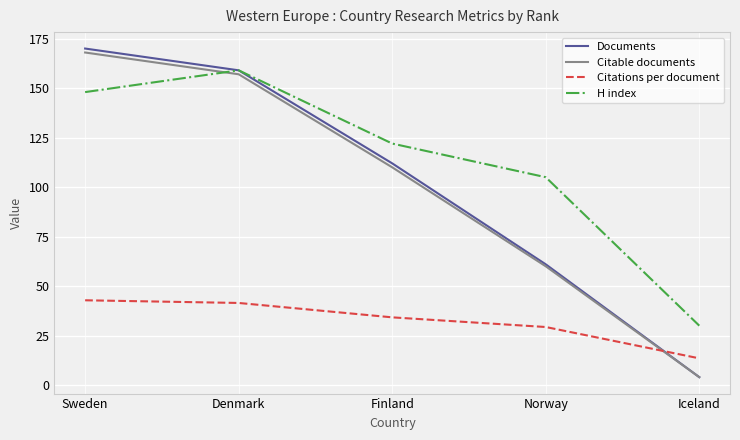

Reading left to right, what are all the values shown in this chart?

Documents: 170.0	159.0	112.0	61.0	4.0
Citable documents: 168.0	157.0	110.0	60.0	4.0
Citations per document: 42.8	41.5	34.2	29.3	13.5
H index: 148.0	159.0	122.0	105.0	30.0